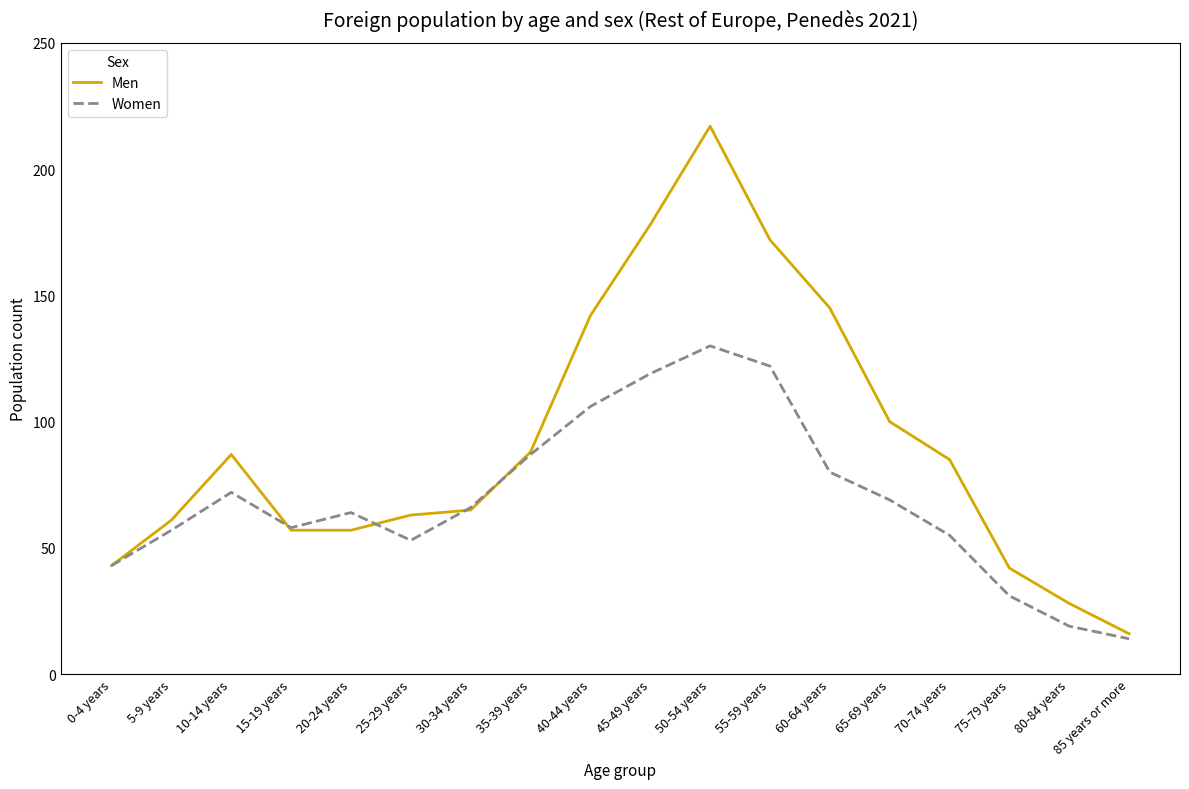

What is the difference between the maximum and minimum values in the Men series?

201